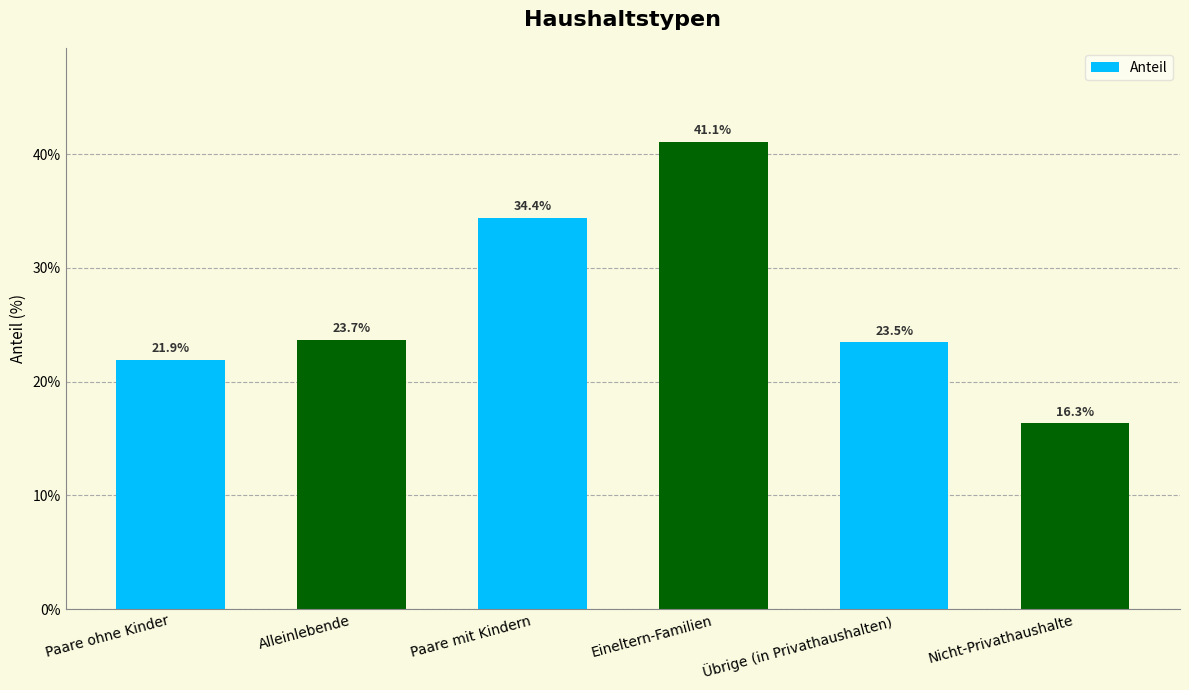

Count the number of values greater than 23.

4